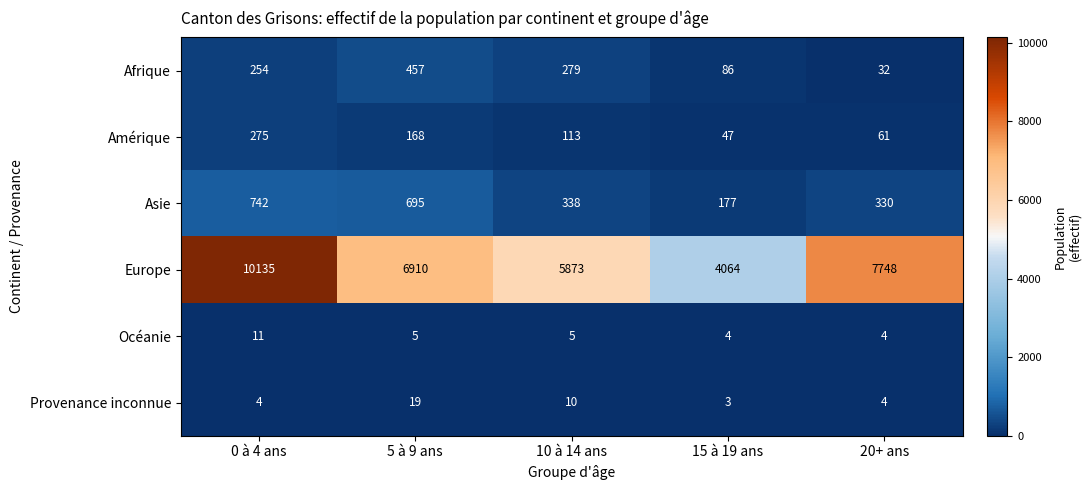

Which series has the largest range (max minus min)?

Europe